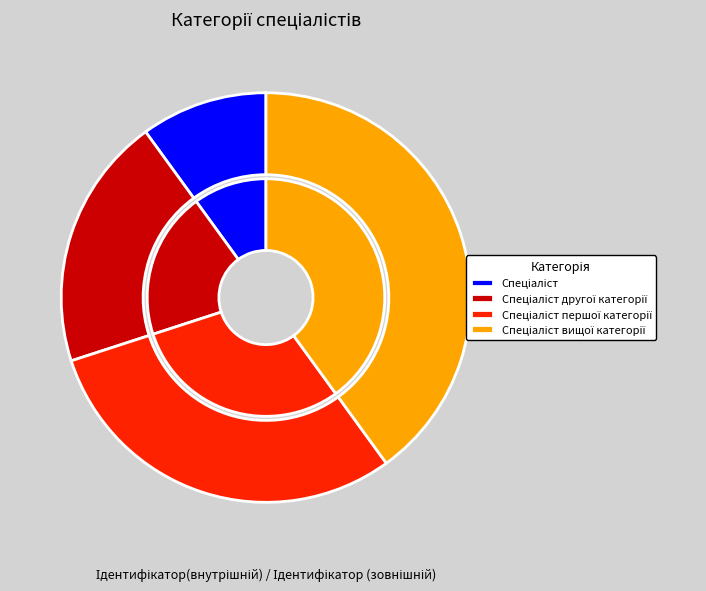

True or false: Спеціаліст другої категорії accounts for 20% of the total.

True